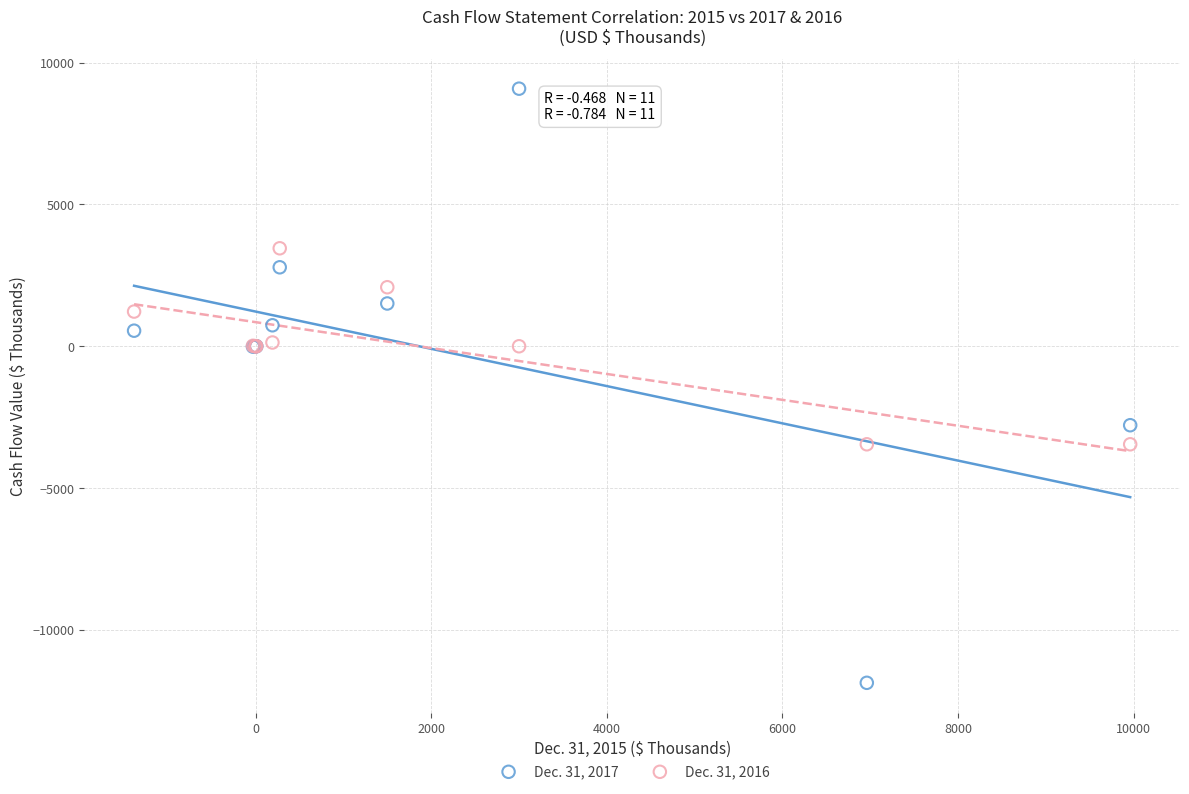

What is the X range (max minus min) for the scatter plot?

11346